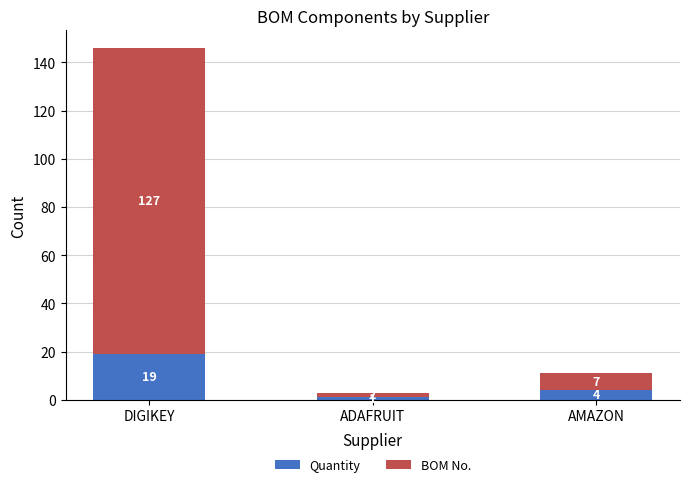

Reading right to left, transcribe the values for Quantity.

4	1	19